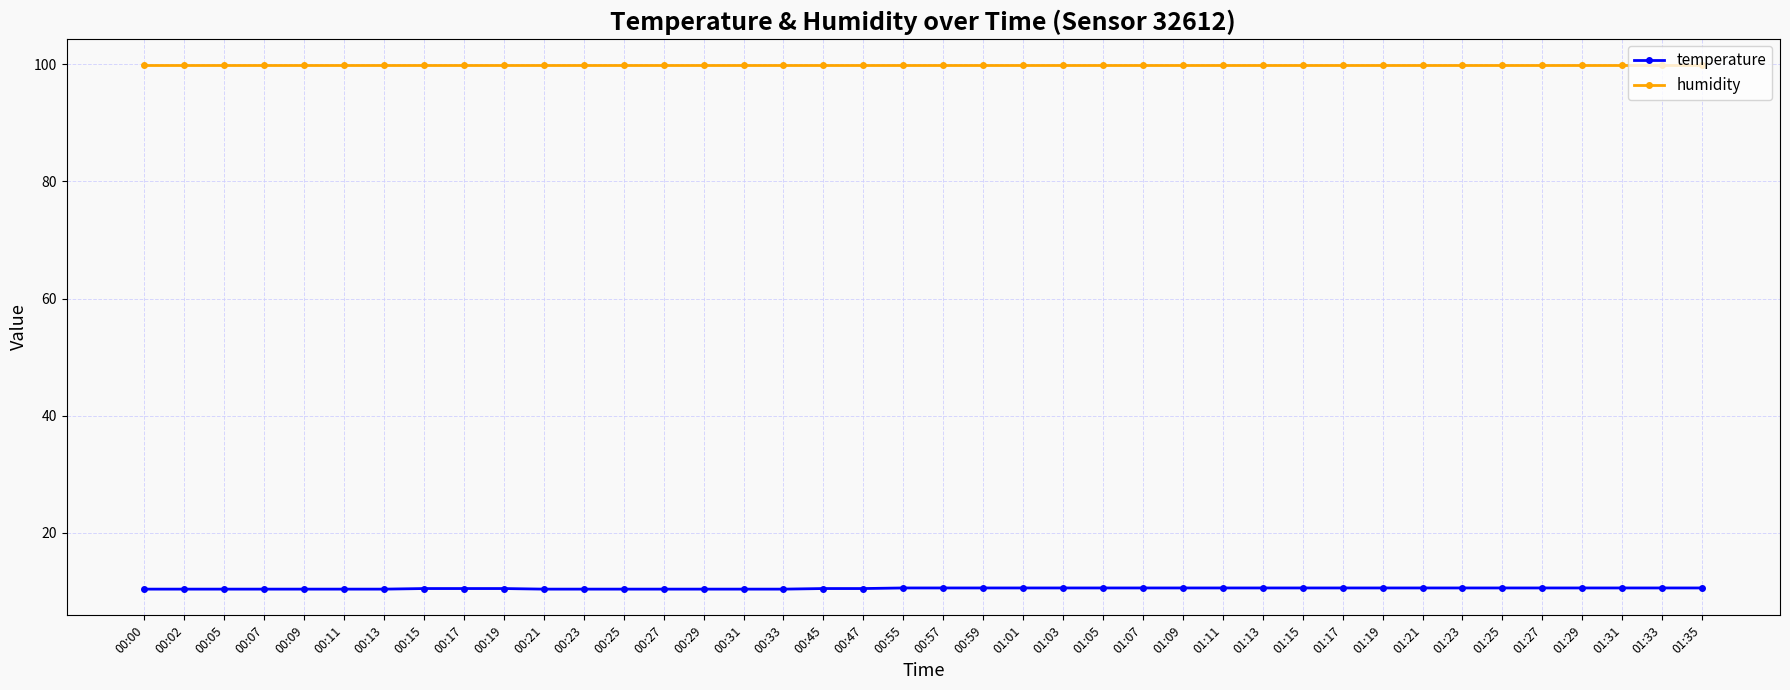

Is this an area chart (filled region under the line)?

No